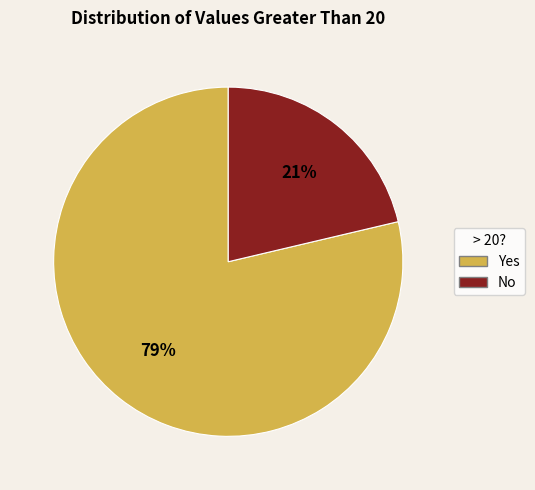

Does any single category account for the majority?

Yes